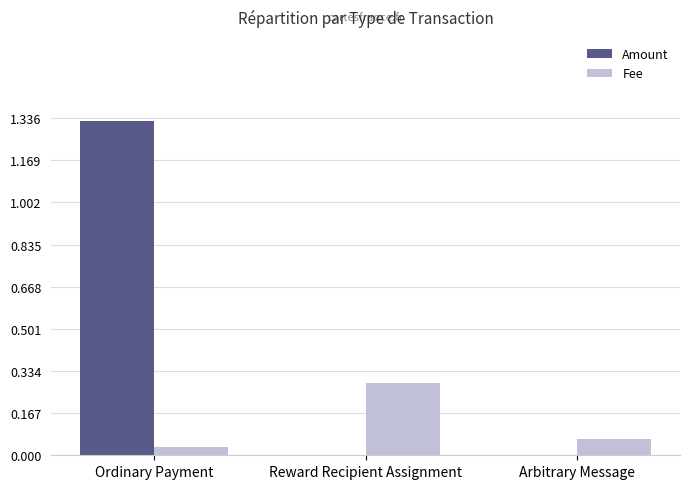

The Fee series shows 0.3 at Reward Recipient Assignment. True or false?

True